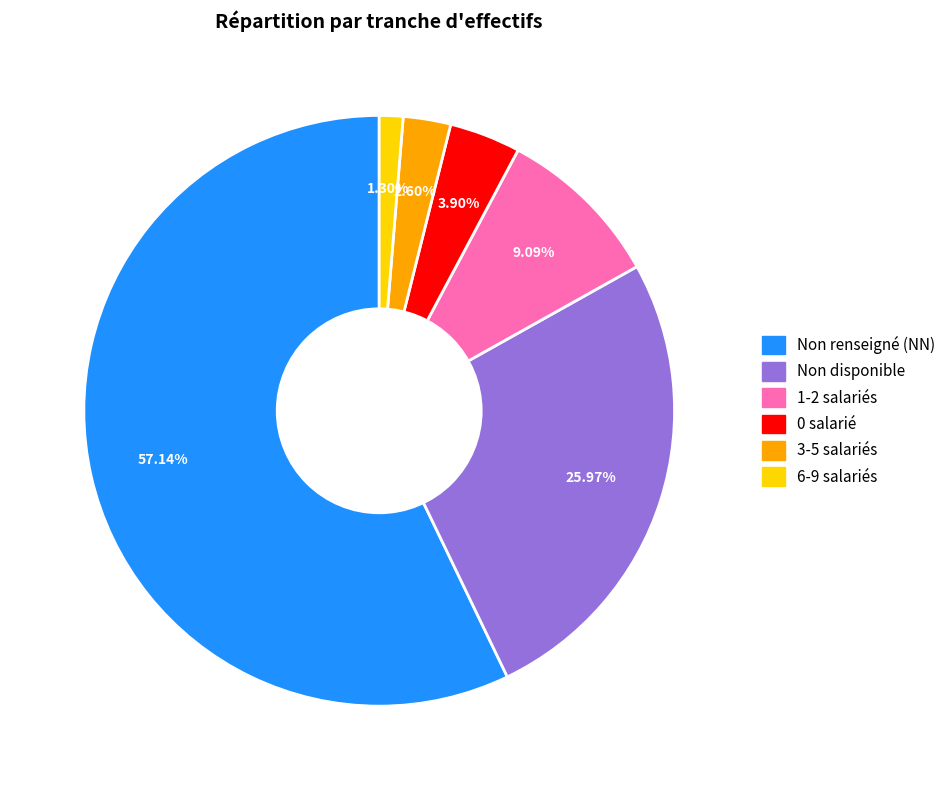

Is there any slice that represents more than half of the pie?

Yes